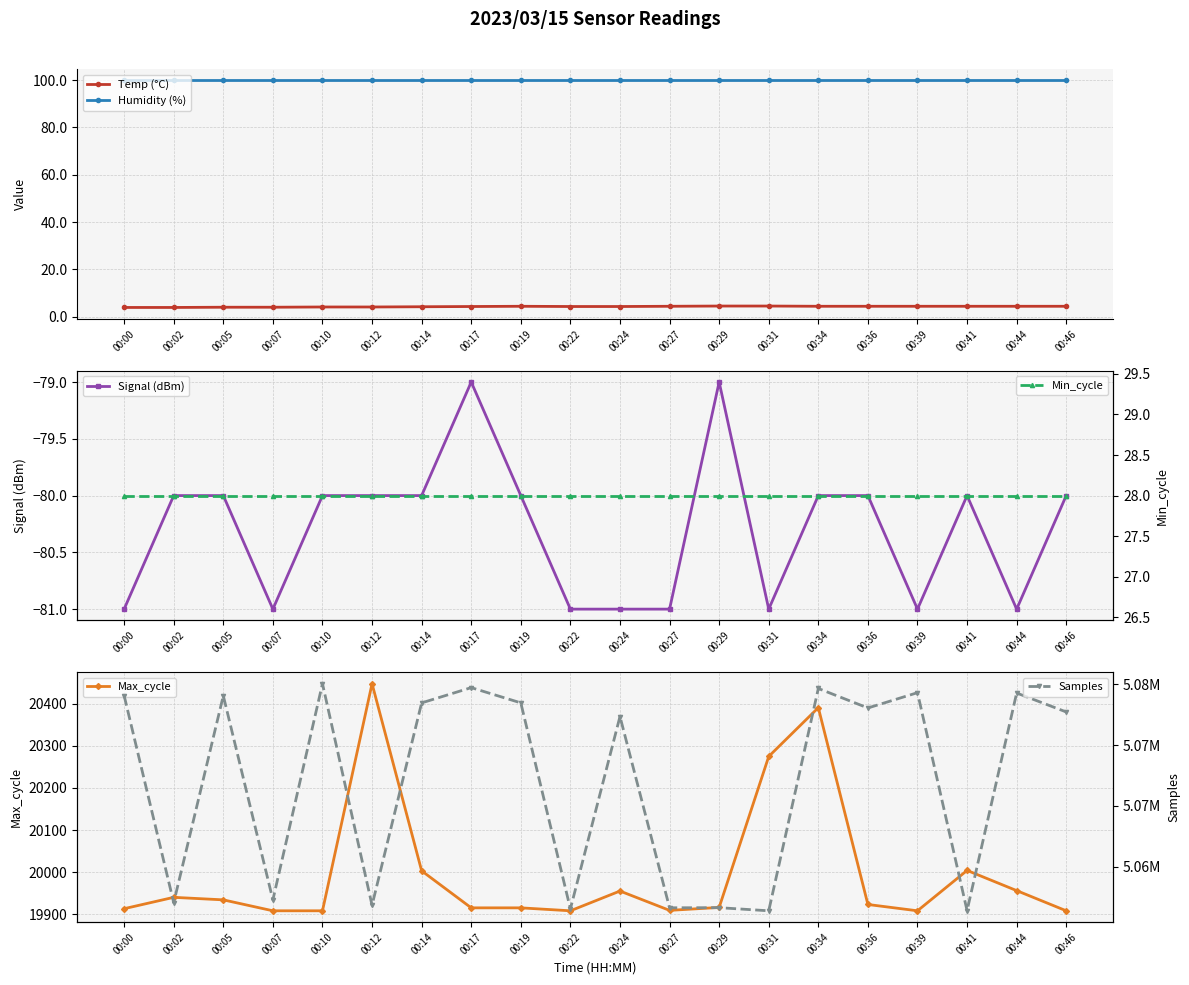

Reading left to right, extract all data points from this chart.

Temp (°C): 3.9	3.9	4.0	4.0	4.1	4.1	4.2	4.3	4.4	4.3	4.3	4.4	4.5	4.5	4.4	4.4	4.4	4.4	4.4	4.4
Humidity (%): 99.9	99.9	99.9	99.9	99.9	99.9	99.9	99.9	99.9	99.9	99.9	99.9	99.9	99.9	99.9	99.9	99.9	99.9	99.9	99.9
Signal (dBm): -81.0	-80.0	-80.0	-81.0	-80.0	-80.0	-80.0	-79.0	-80.0	-81.0	-81.0	-81.0	-79.0	-81.0	-80.0	-80.0	-81.0	-80.0	-81.0	-80.0
Max_cycle: 19913.0	19940.0	19934.0	19908.0	19908.0	20448.0	20003.0	19915.0	19915.0	19908.0	19955.0	19909.0	19916.0	20275.0	20391.0	19923.0	19908.0	20004.0	19956.0	19908.0
Min_cycle: 28.0	28.0	28.0	28.0	28.0	28.0	28.0	28.0	28.0	28.0	28.0	28.0	28.0	28.0	28.0	28.0	28.0	28.0	28.0	28.0
Samples: 5074071.0	5057044.0	5074061.0	5057275.0	5075051.0	5056834.0	5073472.0	5074727.0	5073474.0	5056534.0	5072353.0	5056622.0	5056633.0	5056376.0	5074657.0	5073054.0	5074312.0	5056392.0	5074285.0	5072726.0